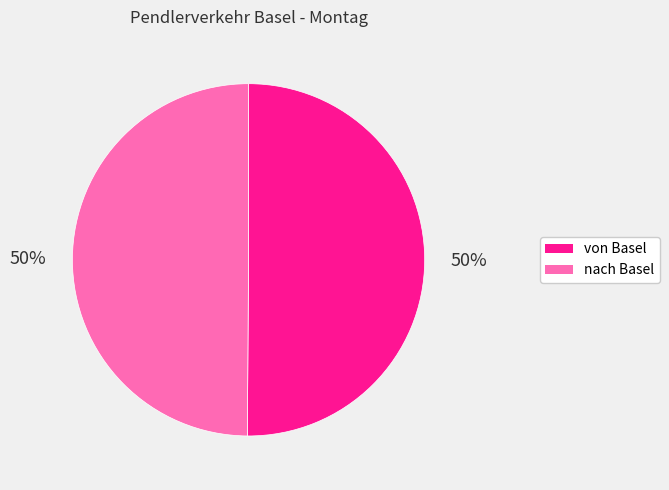

How many slices are in this pie chart?

2